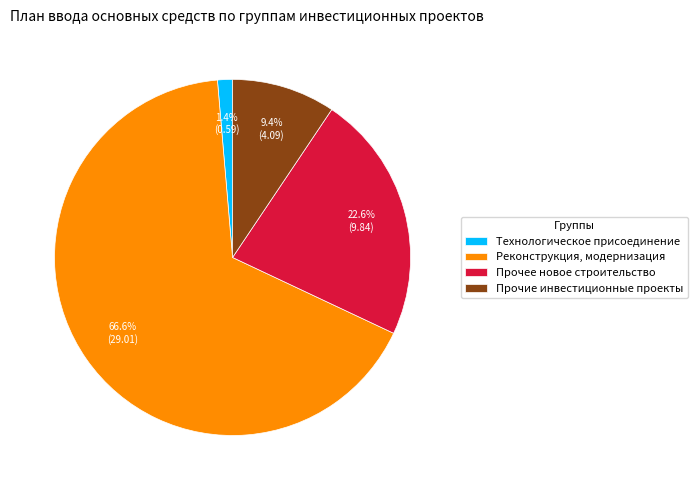

To the nearest percent, what portion does Прочие инвестиционные проекты represent?

9%